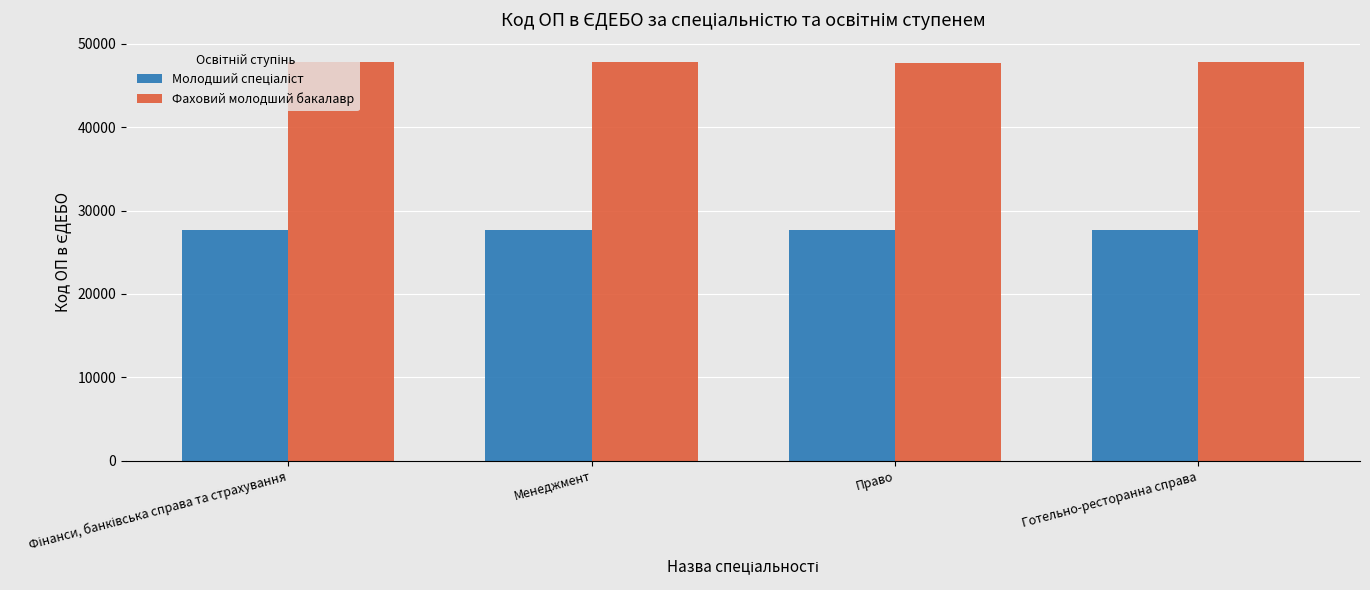

Which series has the largest total across all categories?

Фаховий молодший бакалавр